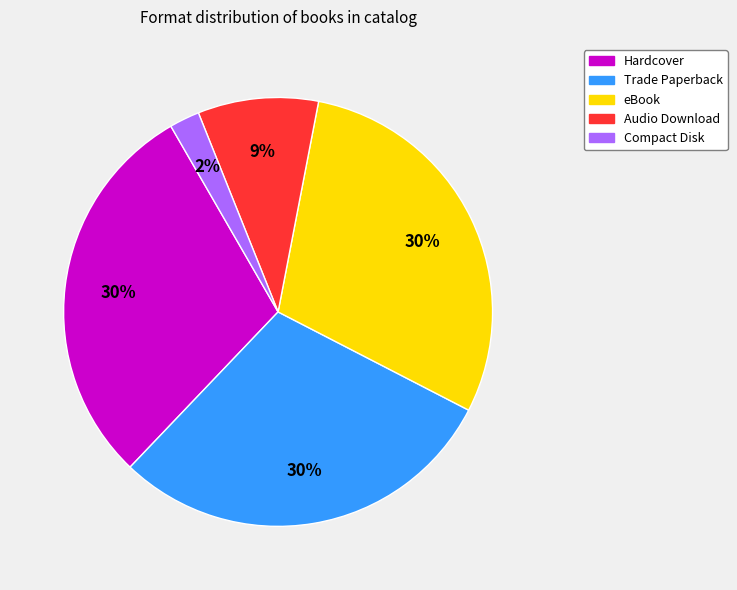

How many segments does this pie chart have?

5